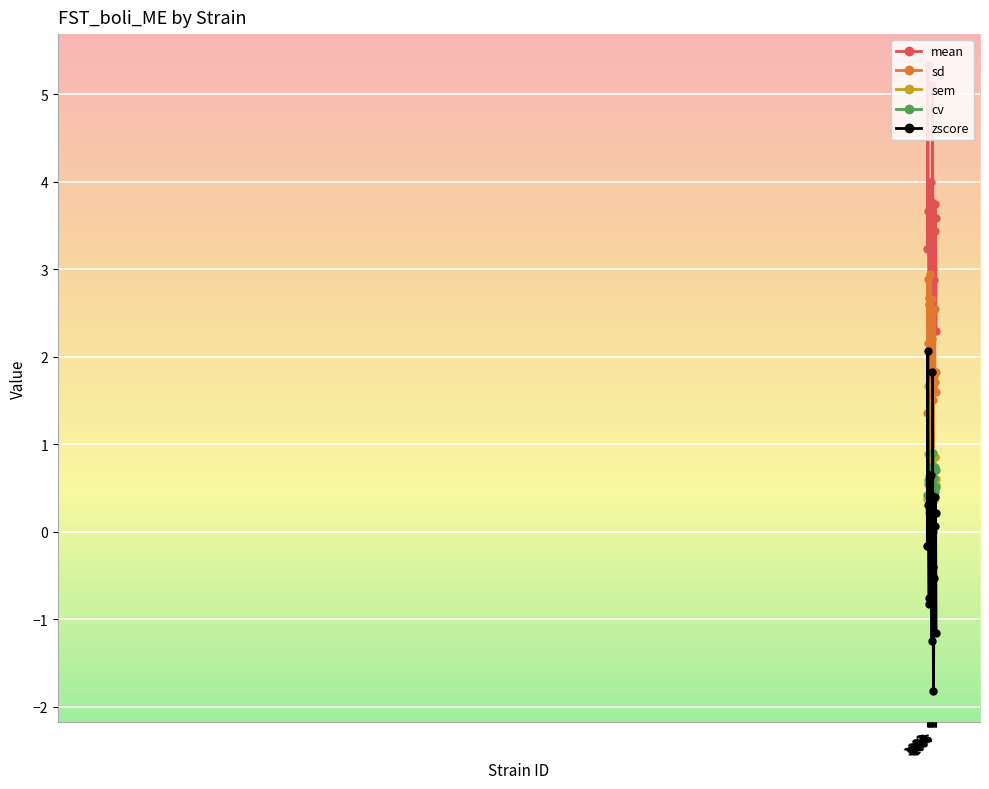

How many cv values are between 0 and 1?

18